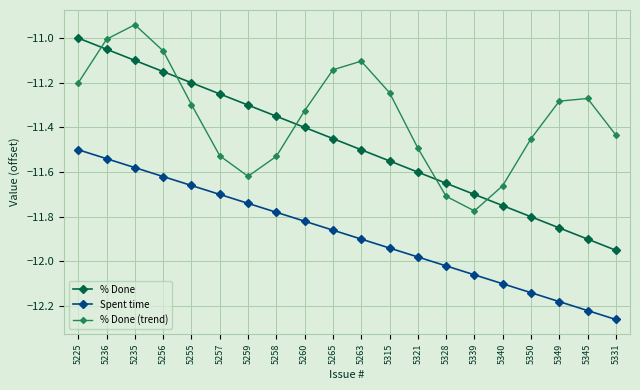

What position from the right is 5321?

8